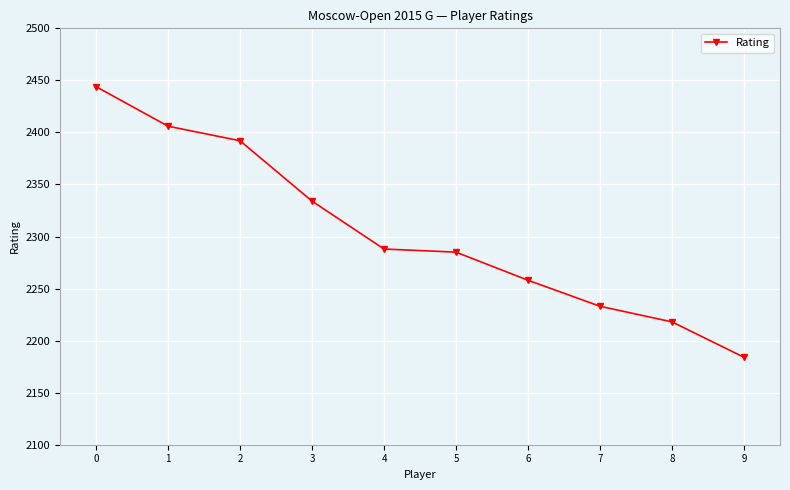

What is the greatest value displayed?

2444